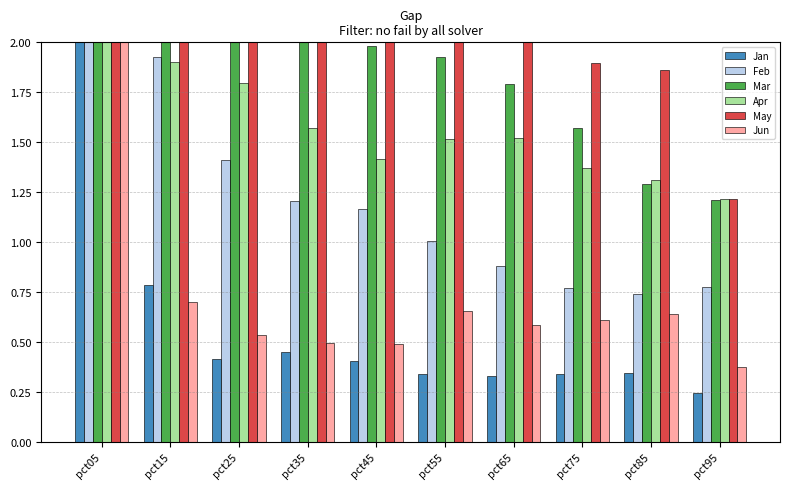

How many series are shown in this chart?

6